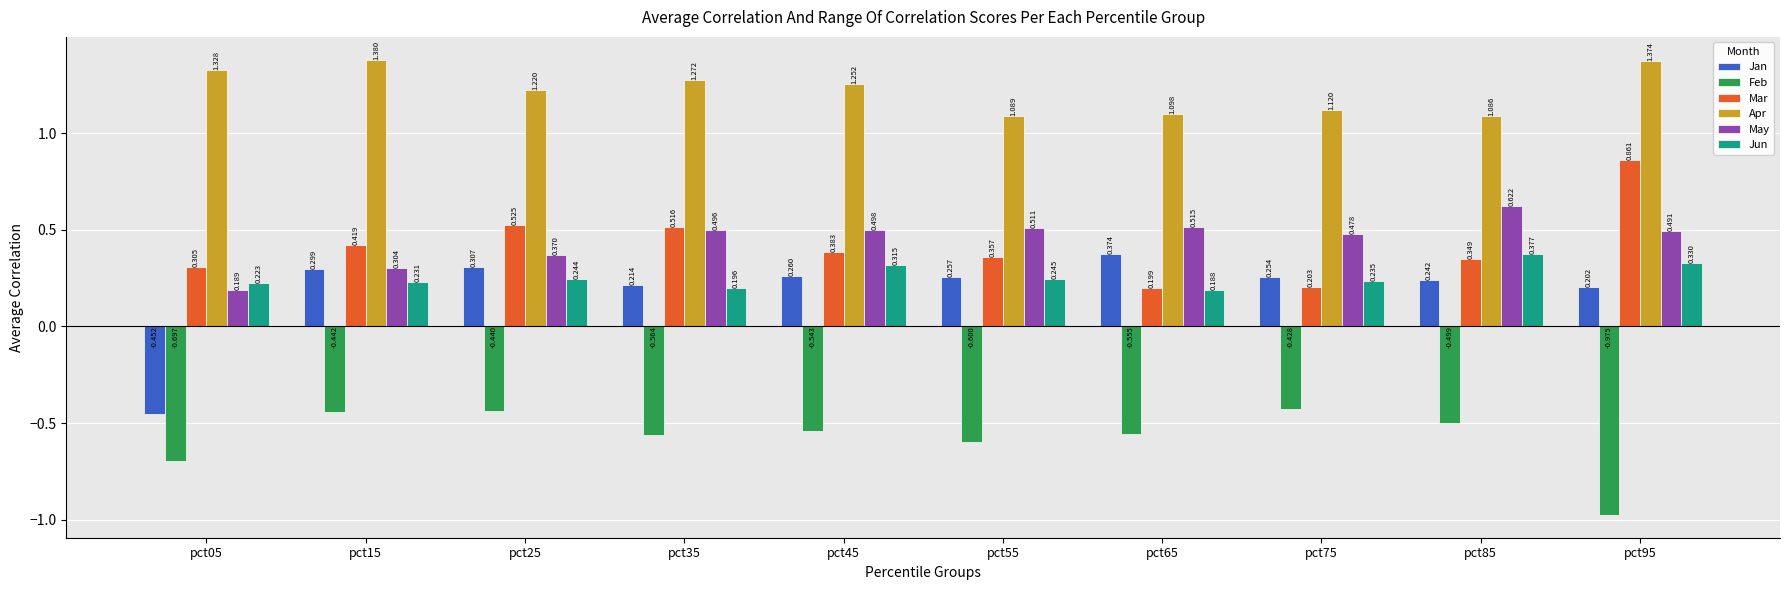

How many data points in Jan are above 0?

9